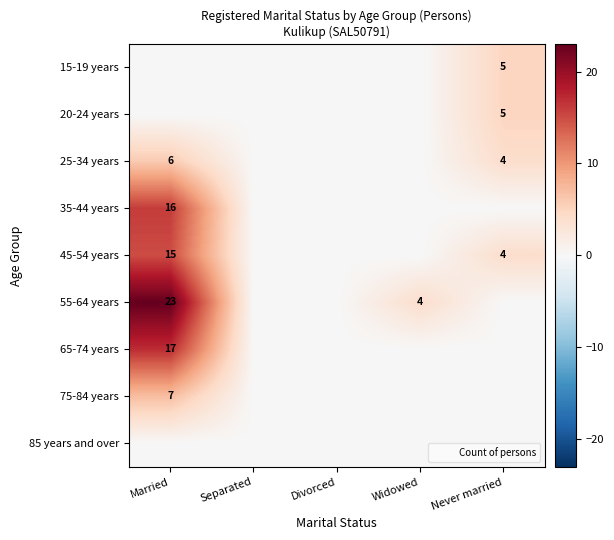

Rank the series by their maximum value, from lowest to highest.

85 years and over, 15-19 years, 20-24 years, 25-34 years, 75-84 years, 45-54 years, 35-44 years, 65-74 years, 55-64 years